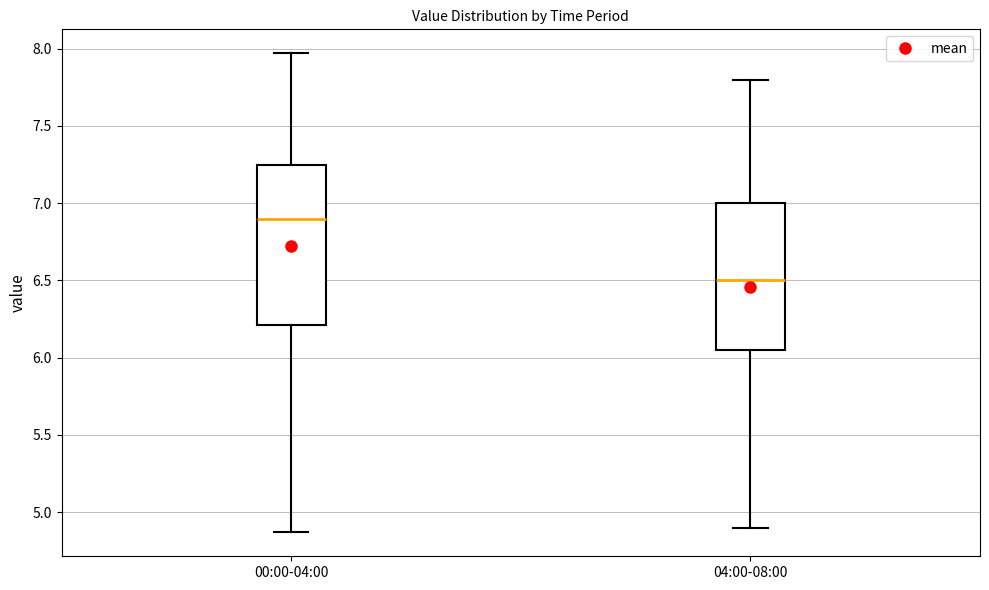

Reading left to right, read every box against the y-axis: the position of its median line, the range the box covers, and the ends of its whiskers. The values are not printed on the chart, so give them approximately, as read against the axis.

00:00-04:00: median 6.90, box 6.20 to 7.25, whiskers 4.85 to 7.95
04:00-08:00: median 6.50, box 6.05 to 7.00, whiskers 4.90 to 7.80